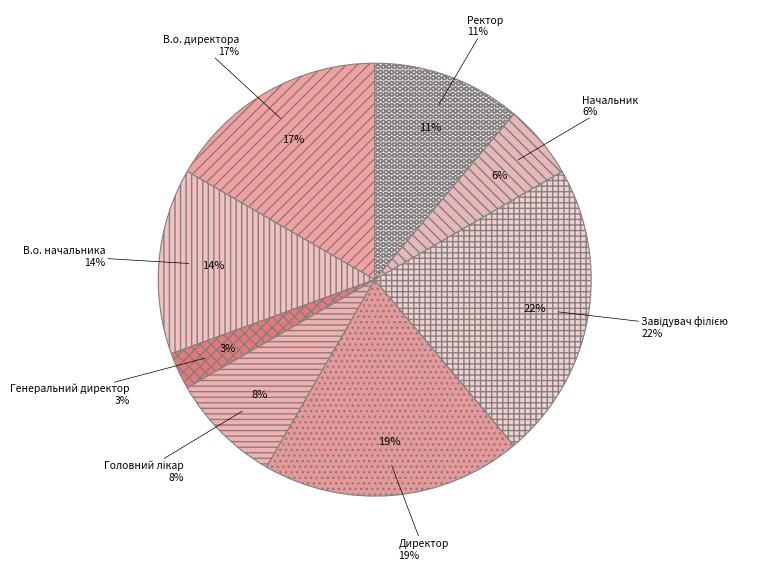

Is there any slice that represents more than half of the pie?

No